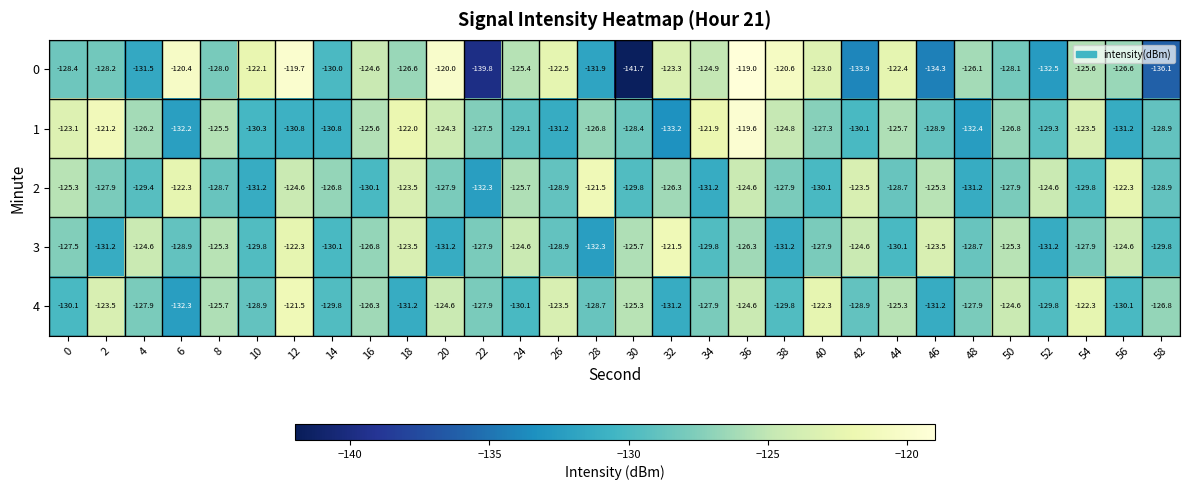

At 48, list the series in order from largest to smallest.

0, 4, 3, 2, 1